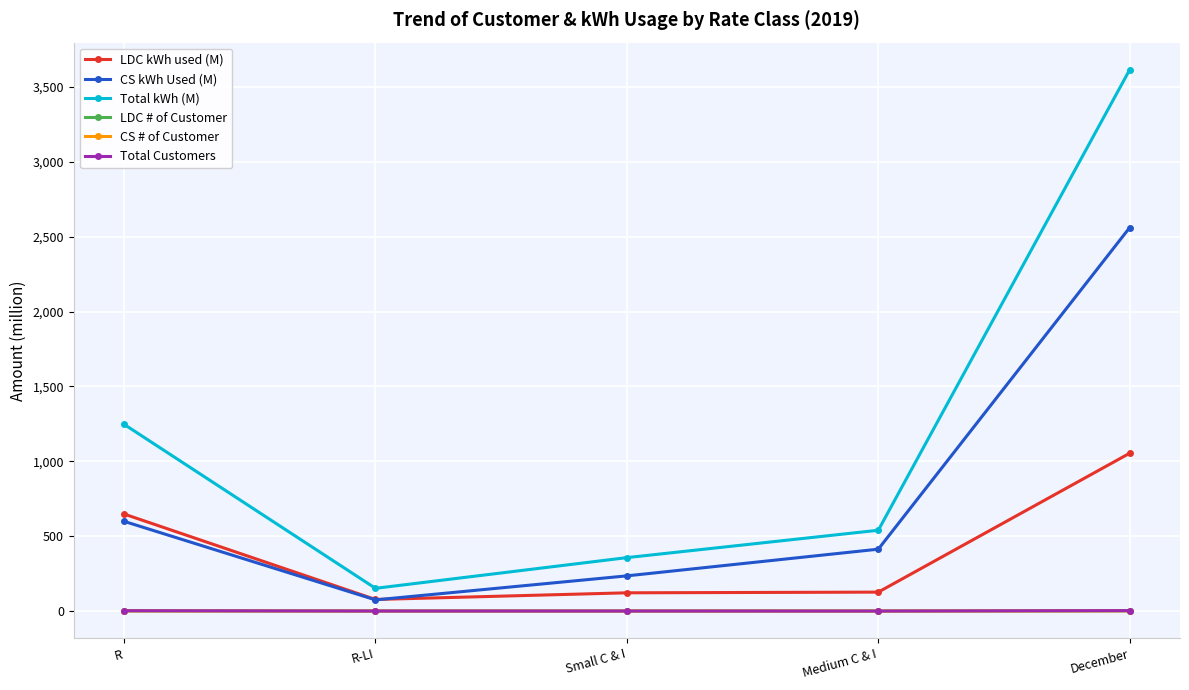

What is the difference between the maximum and minimum values in the CS kWh Used (M) series?

2486.6